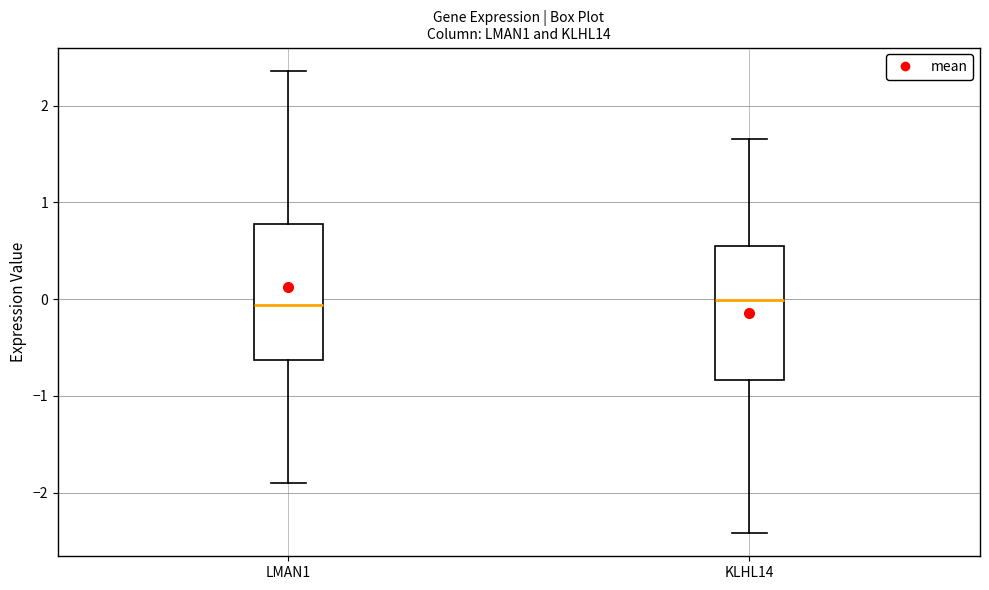

Reading left to right, read every box against the y-axis: the position of its median line, the range the box covers, and the ends of its whiskers. The values are not printed on the chart, so give them approximately, as read against the axis.

LMAN1: median -0.1, box -0.6 to 0.8, whiskers -1.9 to 2.4
KLHL14: median 0.0, box -0.8 to 0.6, whiskers -2.4 to 1.7